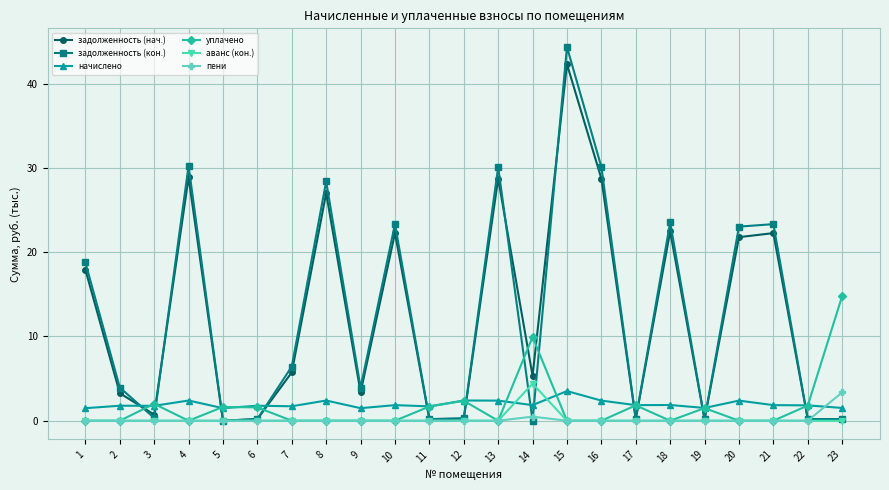

The пени series shows 1.8 at 5. True or false?

False